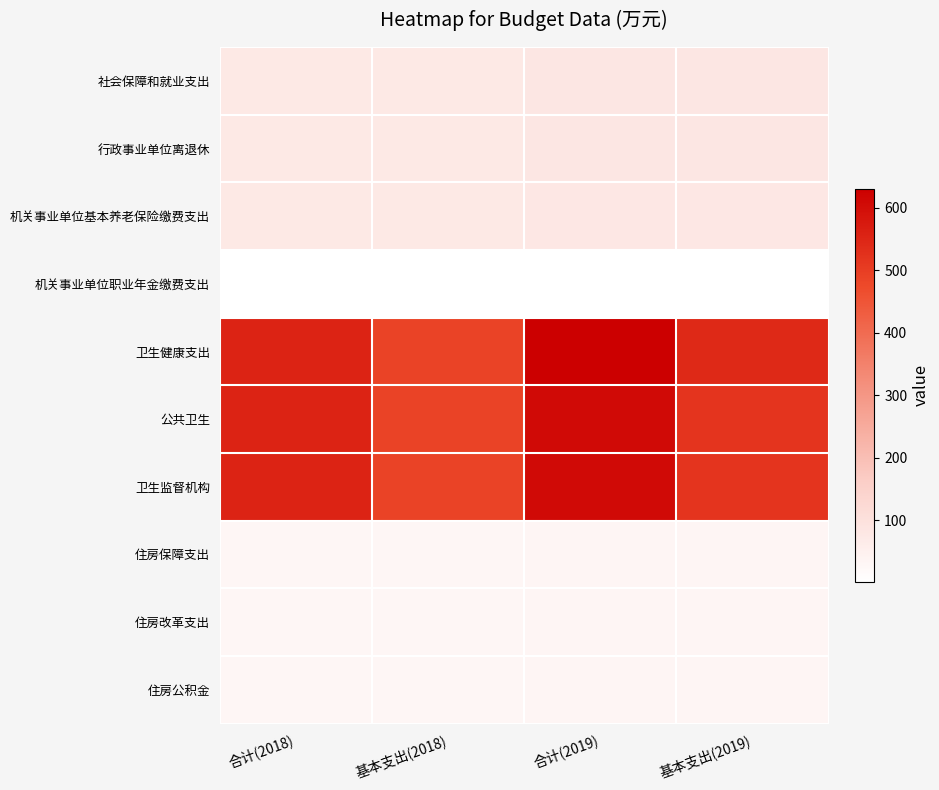

Rank the series at 合计(2019) from lowest to highest value.

机关事业单位职业年金缴费支出, 住房保障支出, 住房改革支出, 住房公积金, 机关事业单位基本养老保险缴费支出, 社会保障和就业支出, 行政事业单位离退休, 公共卫生, 卫生监督机构, 卫生健康支出